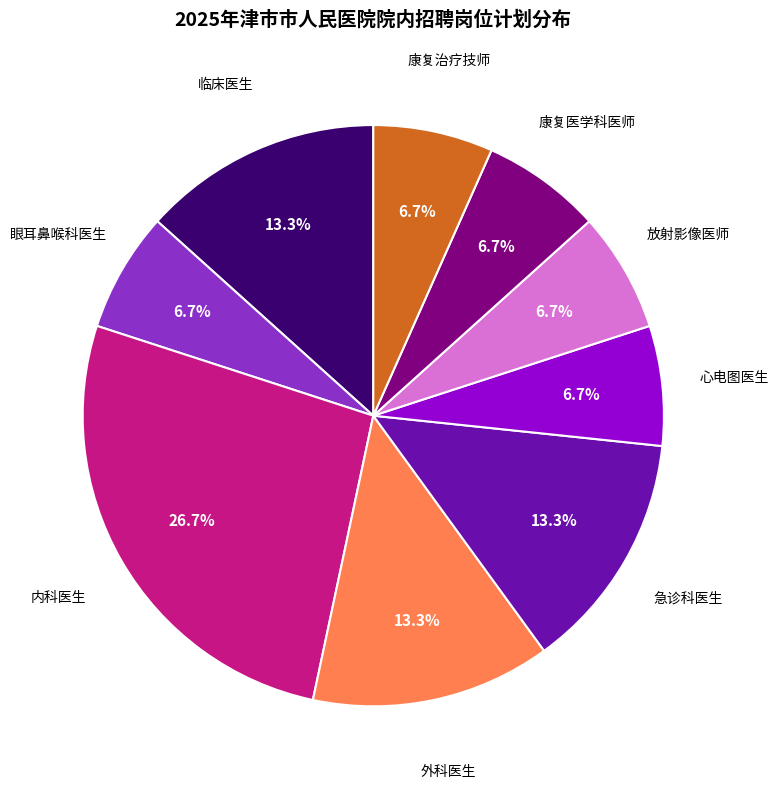

To the nearest percent, what is the difference between the largest and smallest slice percentages?

20%